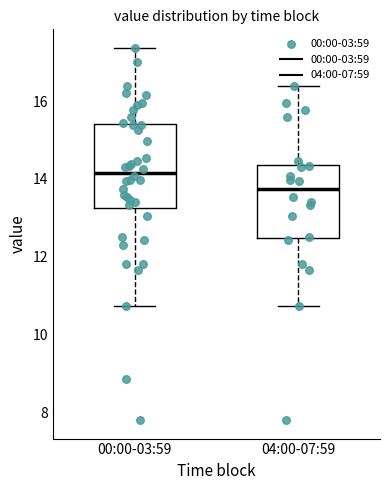

Reading left to right, transcribe this box plot: for each box, give where its median line is, the range the box spans, and where its two whiskers end, as read against the y-axis. The values are not printed on the chart, so give them approximately, as read against the axis.

00:00-03:59: median 14.2, box 13.2 to 15.4, whiskers 10.8 to 17.4
04:00-07:59: median 13.8, box 12.4 to 14.4, whiskers 10.8 to 16.4